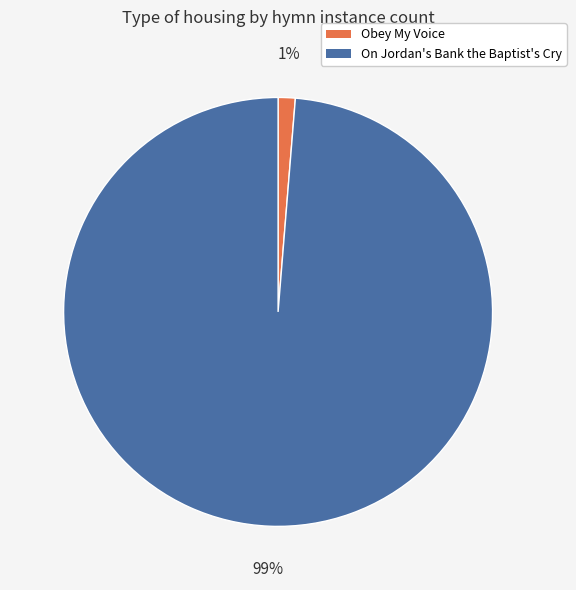

Which slice is the smallest?

Obey My Voice